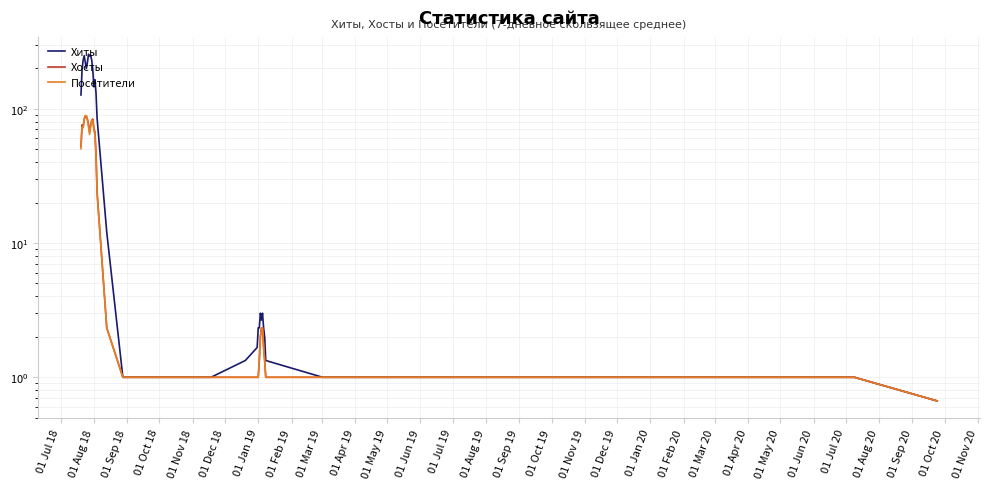

True or false: Посетители and Хиты cross at least once.

False